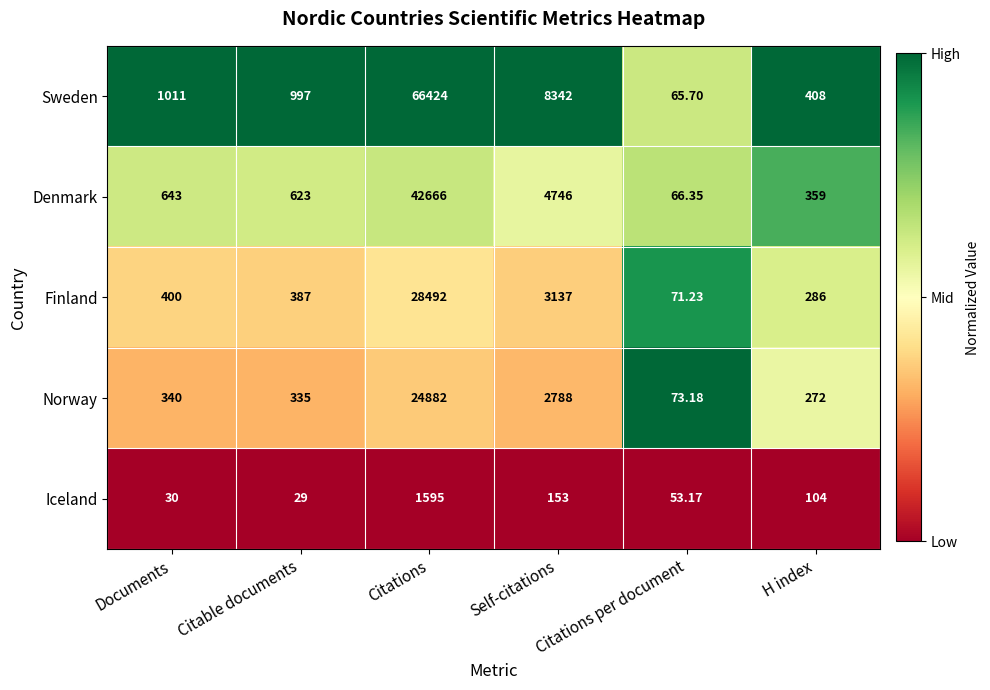

Rank the series at Citable documents from highest to lowest value.

Sweden, Denmark, Finland, Norway, Iceland